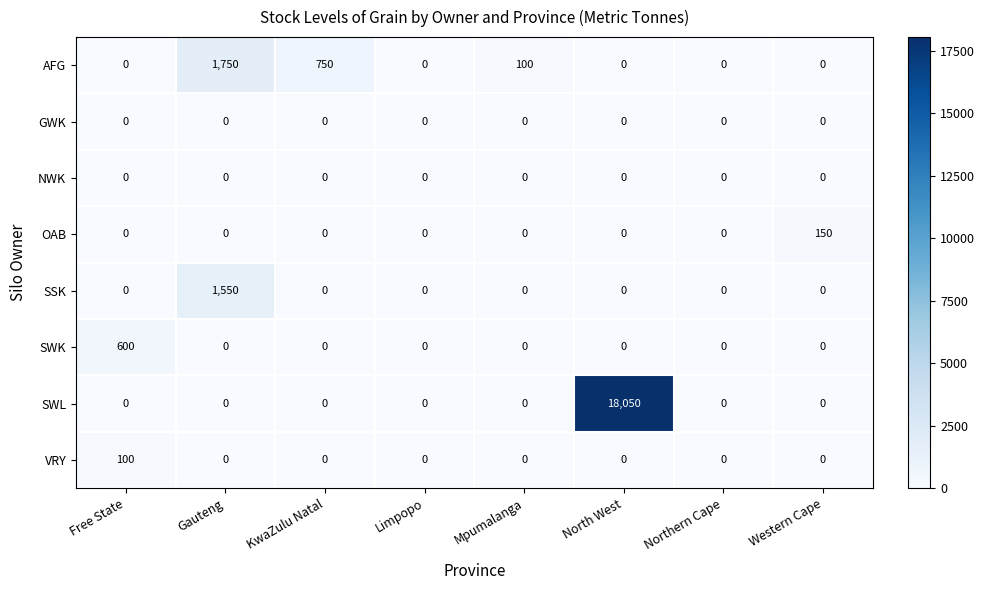

What is the total value across all series at North West?

18050